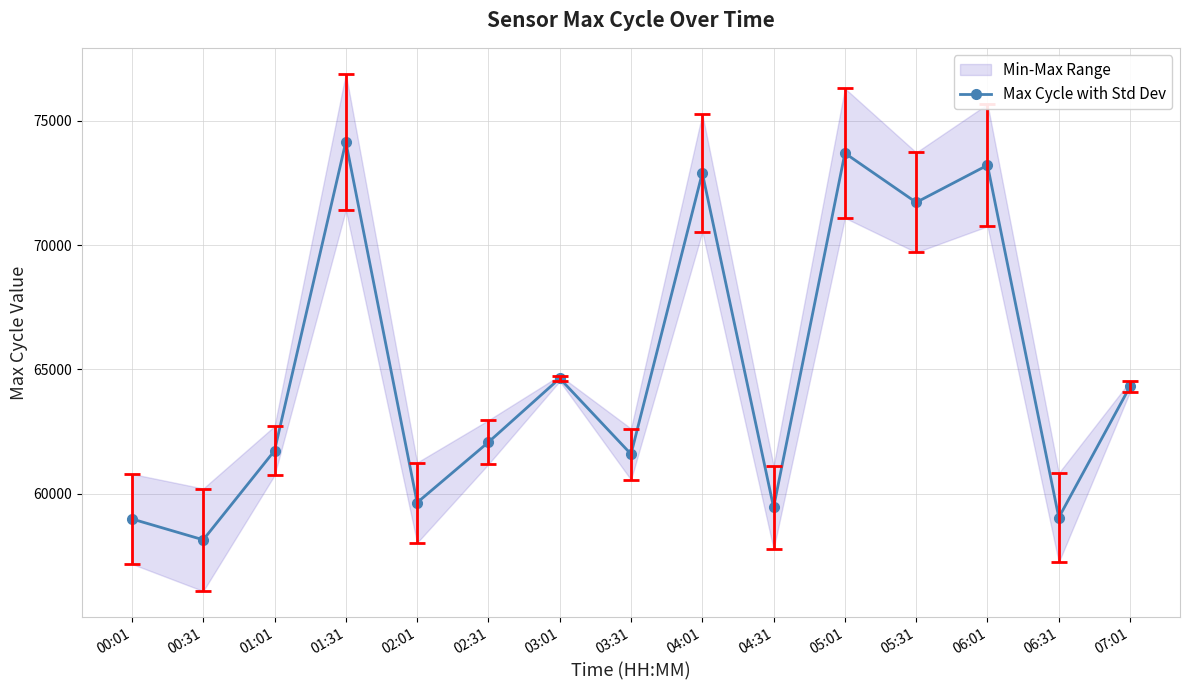

How many data points are above 62080?

7